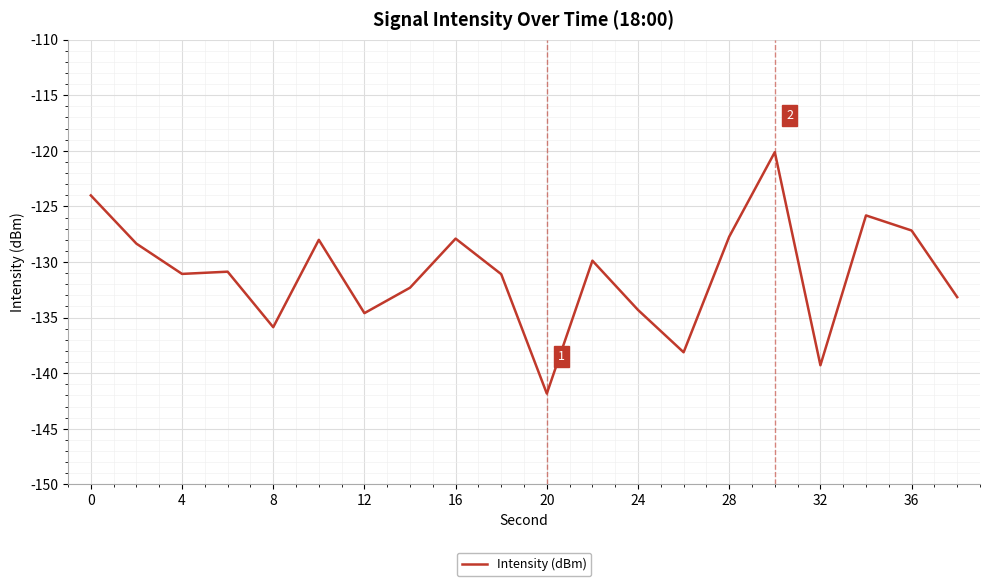

What is the greatest value displayed?

-120.1